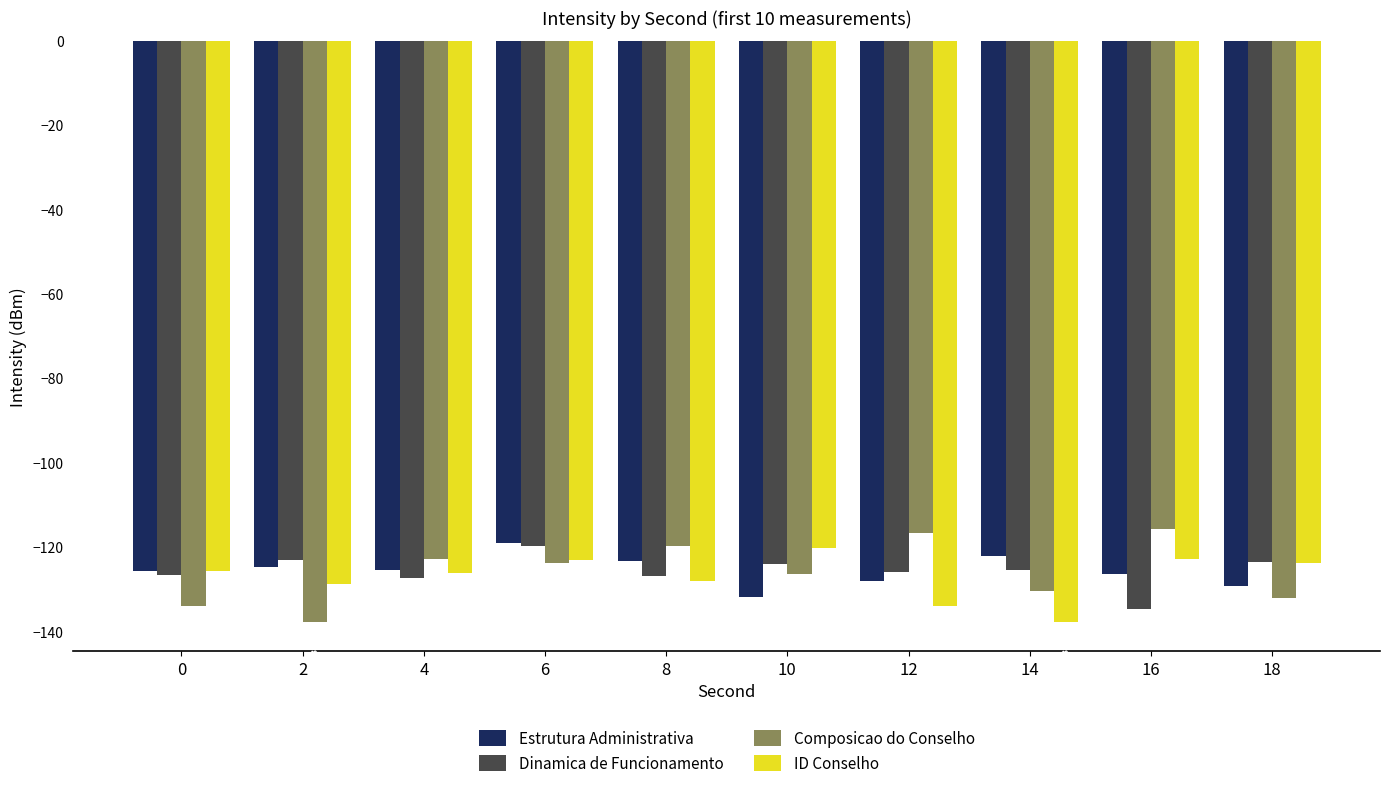

Rank the series at 14 from lowest to highest value.

ID Conselho, Composicao do Conselho, Dinamica de Funcionamento, Estrutura Administrativa